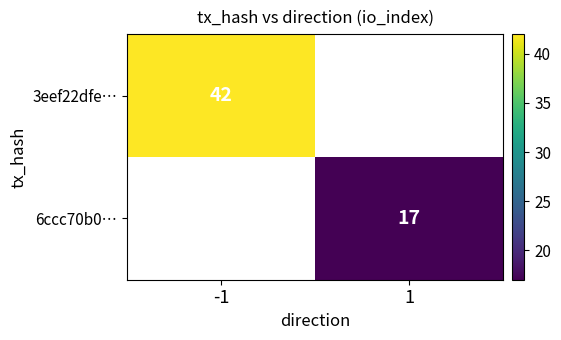

Is the value of 6ccc70b0… at 1 greater than the value of 3eef22dfe… at -1?

No